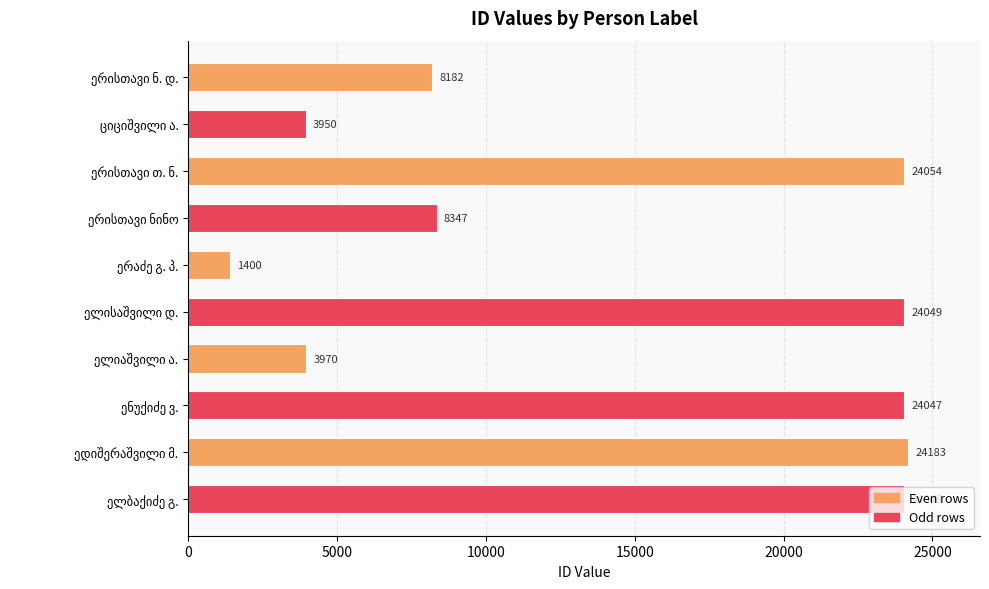

What is the sum of all values?

146230